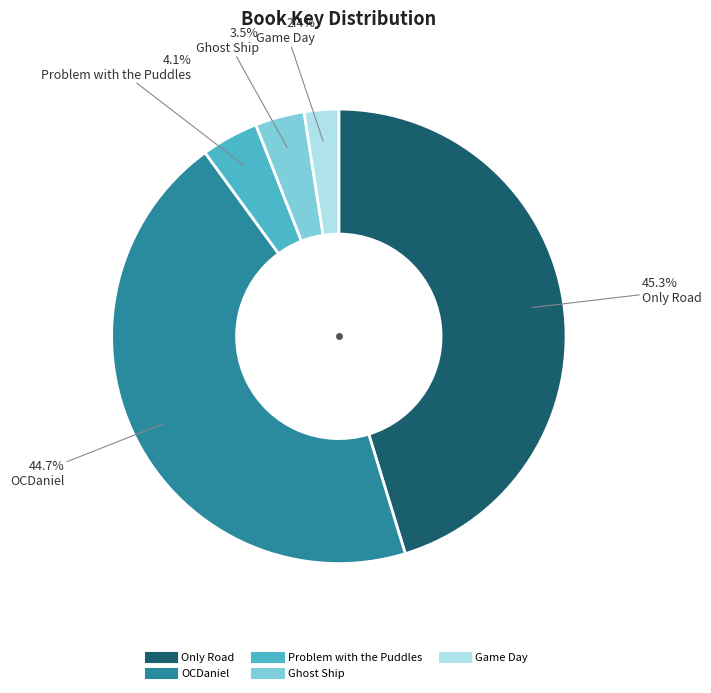

What percentage is the OCDaniel slice, to the nearest percent?

45%